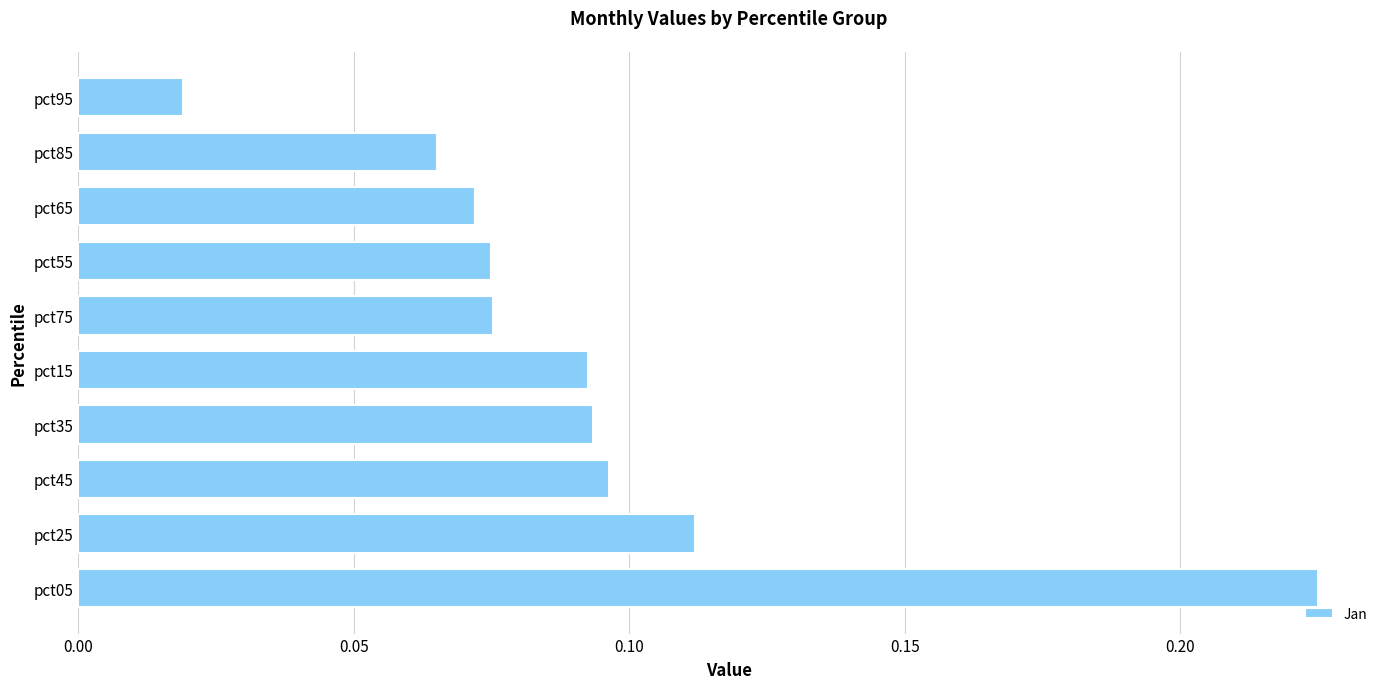

Are the bars grouped side by side (vs. stacked)?

No